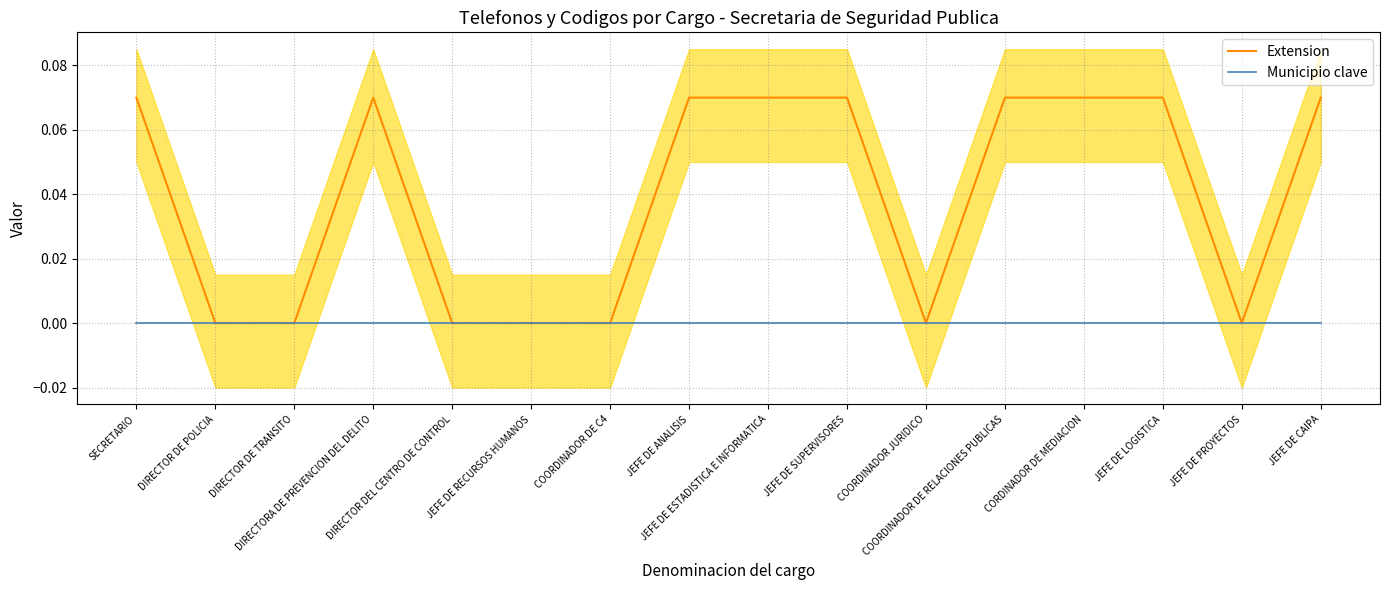

True or false: Extension and Municipio clave cross at least once.

False